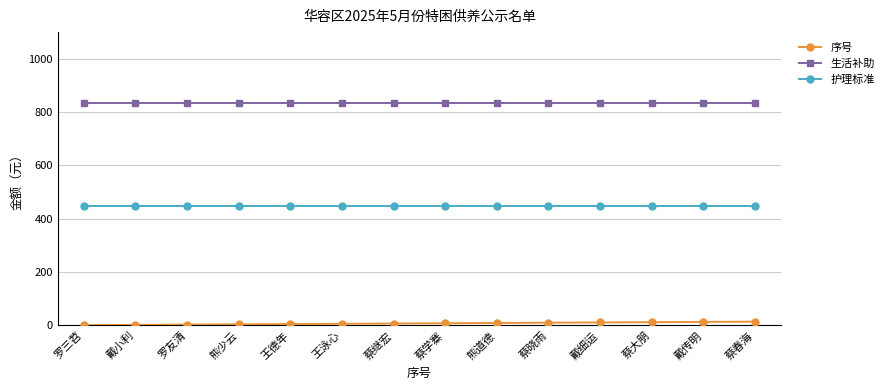

What is the label of the 12th point from the right?

罗友清